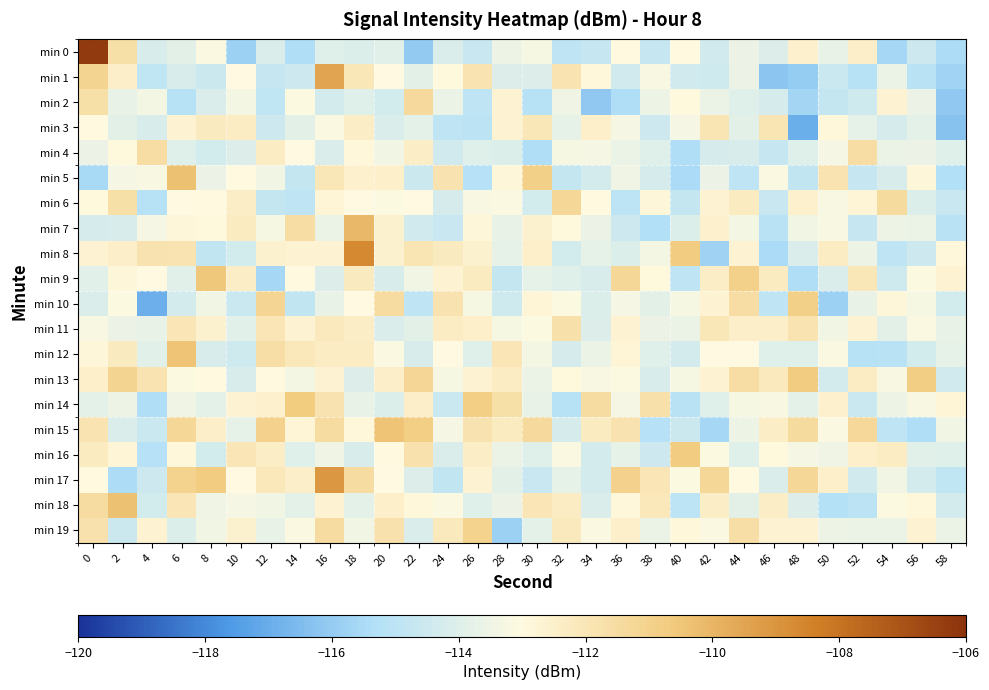

Reading right to left, transcribe all the data shown in this chart.

min 0: 58=-115.5	56=-114.5	54=-115.6	52=-112.4	50=-113.7	48=-112.5	46=-114.0	44=-113.6	42=-114.4	40=-113.0	38=-114.7	36=-113.0	34=-114.7	32=-114.9	30=-113.3	28=-113.5	26=-114.7	24=-114.1	22=-116.0	20=-113.9	18=-114.1	16=-114.0	14=-115.4	12=-114.1	10=-115.8	8=-113.1	6=-113.9	4=-114.2	2=-111.7	0=-106.3
min 1: 58=-115.7	56=-115.1	54=-113.6	52=-115.2	50=-114.6	48=-116.0	46=-116.2	44=-113.6	42=-114.4	40=-114.4	38=-113.2	36=-114.4	34=-112.9	32=-111.9	30=-114.0	28=-114.0	26=-111.9	24=-112.9	22=-113.8	20=-113.1	18=-112.0	16=-109.5	14=-114.5	12=-114.7	10=-113.1	8=-114.6	6=-114.2	4=-114.9	2=-112.4	0=-111.1
min 2: 58=-116.1	56=-113.5	54=-112.7	52=-114.5	50=-114.8	48=-115.7	46=-114.2	44=-114.0	42=-113.6	40=-112.9	38=-113.5	36=-115.4	34=-116.1	32=-113.5	30=-115.2	28=-112.7	26=-114.9	24=-113.7	22=-111.4	20=-114.3	18=-113.9	16=-114.3	14=-113.1	12=-114.9	10=-113.4	8=-114.1	6=-115.2	4=-113.4	2=-113.7	0=-111.6
min 3: 58=-116.3	56=-113.8	54=-114.2	52=-113.8	50=-112.9	48=-117.0	46=-111.9	44=-113.8	42=-111.9	40=-113.3	38=-114.5	36=-113.3	34=-112.5	32=-113.8	30=-112.0	28=-112.7	26=-115.0	24=-114.9	22=-113.8	20=-114.1	18=-112.4	16=-113.1	14=-113.9	12=-114.5	10=-112.3	8=-112.2	6=-112.7	4=-114.2	2=-113.8	0=-113.0
min 4: 58=-114.0	56=-113.6	54=-113.6	52=-111.6	50=-113.3	48=-114.0	46=-114.7	44=-114.2	42=-114.2	40=-115.4	38=-114.0	36=-113.7	34=-113.3	32=-113.3	30=-115.4	28=-114.1	26=-114.0	24=-114.4	22=-112.4	20=-113.4	18=-112.9	16=-114.1	14=-113.0	12=-112.3	10=-114.0	8=-114.4	6=-114.0	4=-111.6	2=-112.9	0=-113.6
min 5: 58=-115.3	56=-112.8	54=-114.2	52=-114.7	50=-111.9	48=-114.8	46=-113.1	44=-115.0	42=-113.6	40=-115.5	38=-114.2	36=-113.5	34=-114.3	32=-114.8	30=-110.9	28=-112.8	26=-115.2	24=-111.8	22=-114.6	20=-112.5	18=-112.5	16=-112.0	14=-114.8	12=-113.4	10=-113.0	8=-113.6	6=-110.4	4=-113.2	2=-113.3	0=-115.6
min 6: 58=-114.7	56=-114.1	54=-111.5	52=-112.7	50=-113.2	48=-112.5	46=-114.6	44=-112.2	42=-112.7	40=-114.8	38=-112.8	36=-115.0	34=-113.0	32=-111.3	30=-114.4	28=-113.1	26=-113.2	24=-114.3	22=-113.0	20=-113.1	18=-113.0	16=-112.7	14=-114.9	12=-114.8	10=-112.4	8=-113.0	6=-113.0	4=-115.2	2=-111.7	0=-112.9
min 7: 58=-115.1	56=-113.6	54=-113.5	52=-114.7	50=-113.2	48=-113.4	46=-115.1	44=-113.3	42=-112.5	40=-114.1	38=-115.3	36=-114.5	34=-113.6	32=-112.9	30=-112.6	28=-113.7	26=-112.8	24=-114.7	22=-114.4	20=-112.6	18=-110.1	16=-113.6	14=-111.5	12=-113.3	10=-112.3	8=-112.9	6=-112.8	4=-113.3	2=-114.1	0=-114.2
min 8: 58=-112.9	56=-114.5	54=-114.9	52=-113.5	50=-112.3	48=-114.1	46=-115.5	44=-112.7	42=-115.8	40=-110.7	38=-113.4	36=-114.0	34=-113.7	32=-114.3	30=-112.5	28=-113.8	26=-112.6	24=-112.2	22=-112.0	20=-112.6	18=-108.7	16=-112.6	14=-112.6	12=-112.6	10=-114.3	8=-114.8	6=-111.9	4=-111.8	2=-112.4	0=-112.7
min 9: 58=-112.7	56=-113.1	54=-114.4	52=-112.0	50=-114.1	48=-115.4	46=-112.3	44=-110.9	42=-112.4	40=-115.0	38=-112.9	36=-111.3	34=-114.2	32=-113.9	30=-113.8	28=-114.8	26=-112.3	24=-112.7	22=-113.4	20=-114.2	18=-112.2	16=-114.0	14=-113.0	12=-115.6	10=-112.4	8=-110.6	6=-113.9	4=-113.0	2=-112.8	0=-113.9
min 10: 58=-114.3	56=-113.2	54=-112.8	52=-113.7	50=-115.8	48=-110.9	46=-114.9	44=-111.5	42=-112.6	40=-113.3	38=-113.8	36=-113.3	34=-114.1	32=-113.1	30=-112.7	28=-114.5	26=-113.2	24=-111.8	22=-114.9	20=-111.5	18=-113.0	16=-113.7	14=-114.9	12=-111.2	10=-114.6	8=-113.4	6=-114.3	4=-116.9	2=-113.1	0=-114.1
min 11: 58=-113.7	56=-113.1	54=-113.9	52=-112.7	50=-113.4	48=-111.9	46=-112.4	44=-112.4	42=-112.1	40=-113.6	38=-113.6	36=-112.7	34=-114.0	32=-111.7	30=-113.1	28=-113.3	26=-112.5	24=-112.3	22=-113.8	20=-114.1	18=-112.4	16=-112.1	14=-112.7	12=-112.0	10=-113.9	8=-112.6	6=-112.0	4=-113.7	2=-113.6	0=-113.2
min 12: 58=-113.7	56=-114.3	54=-115.1	52=-115.2	50=-113.1	48=-113.9	46=-114.0	44=-113.0	42=-113.0	40=-114.3	38=-114.0	36=-112.8	34=-113.6	32=-114.2	30=-113.4	28=-112.0	26=-114.0	24=-113.0	22=-114.2	20=-113.1	18=-112.3	16=-112.3	14=-112.1	12=-111.6	10=-114.5	8=-114.2	6=-110.4	4=-113.9	2=-112.2	0=-112.8
min 13: 58=-114.4	56=-110.8	54=-113.2	52=-112.3	50=-114.3	48=-110.7	46=-112.2	44=-111.5	42=-112.7	40=-113.2	38=-114.2	36=-113.1	34=-113.2	32=-112.9	30=-113.6	28=-112.3	26=-112.6	24=-113.2	22=-111.2	20=-112.4	18=-114.0	16=-112.6	14=-113.3	12=-113.0	10=-114.2	8=-113.0	6=-113.1	4=-111.9	2=-111.1	0=-112.5
min 14: 58=-112.8	56=-113.2	54=-113.5	52=-114.6	50=-112.6	48=-113.8	46=-113.2	44=-113.2	42=-113.9	40=-115.1	38=-111.7	36=-113.3	34=-111.5	32=-115.2	30=-113.7	28=-111.7	26=-110.9	24=-114.6	22=-112.4	20=-114.1	18=-113.7	16=-111.8	14=-110.7	12=-112.5	10=-112.7	8=-113.8	6=-113.5	4=-115.4	2=-113.5	0=-113.8
min 15: 58=-113.4	56=-115.4	54=-114.9	52=-111.3	50=-113.2	48=-111.4	46=-112.3	44=-113.5	42=-115.6	40=-114.6	38=-115.2	36=-111.8	34=-112.3	32=-114.2	30=-111.4	28=-112.3	26=-111.8	24=-113.3	22=-110.9	20=-110.5	18=-112.8	16=-111.5	14=-112.8	12=-111.0	10=-113.7	8=-112.4	6=-111.3	4=-114.6	2=-114.1	0=-111.9
min 16: 58=-114.0	56=-113.9	54=-112.3	52=-112.5	50=-113.5	48=-113.3	46=-112.9	44=-114.0	42=-113.1	40=-110.7	38=-114.5	36=-113.7	34=-114.3	32=-113.1	30=-114.0	28=-113.6	26=-112.4	24=-114.1	22=-111.8	20=-113.0	18=-114.2	16=-113.5	14=-114.0	12=-112.4	10=-112.0	8=-114.3	6=-112.9	4=-115.2	2=-112.8	0=-112.2
min 17: 58=-114.9	56=-114.3	54=-113.4	52=-114.4	50=-112.5	48=-111.3	46=-114.1	44=-113.0	42=-111.3	40=-113.1	38=-112.0	36=-111.0	34=-114.3	32=-113.7	30=-114.7	28=-113.8	26=-112.7	24=-114.8	22=-114.0	20=-113.0	18=-111.5	16=-109.1	14=-112.4	12=-112.1	10=-113.0	8=-110.8	6=-111.1	4=-114.5	2=-115.4	0=-113.0
min 18: 58=-114.3	56=-112.8	54=-113.1	52=-115.1	50=-115.3	48=-114.0	46=-112.4	44=-113.8	42=-112.4	40=-115.0	38=-112.1	36=-112.8	34=-114.1	32=-112.3	30=-112.0	28=-113.6	26=-113.9	24=-113.1	22=-112.9	20=-112.5	18=-113.8	16=-112.7	14=-113.8	12=-113.4	10=-113.3	8=-113.5	6=-112.0	4=-114.3	2=-110.3	0=-111.5
min 19: 58=-113.6	56=-112.6	54=-113.6	52=-113.7	50=-113.5	48=-112.6	46=-112.7	44=-111.6	42=-113.2	40=-112.8	38=-113.7	36=-112.5	34=-113.1	32=-112.2	30=-113.8	28=-115.8	26=-111.1	24=-112.2	22=-114.1	20=-111.7	18=-113.4	16=-111.5	14=-113.2	12=-113.7	10=-112.6	8=-113.4	6=-114.1	4=-112.7	2=-114.6	0=-111.8